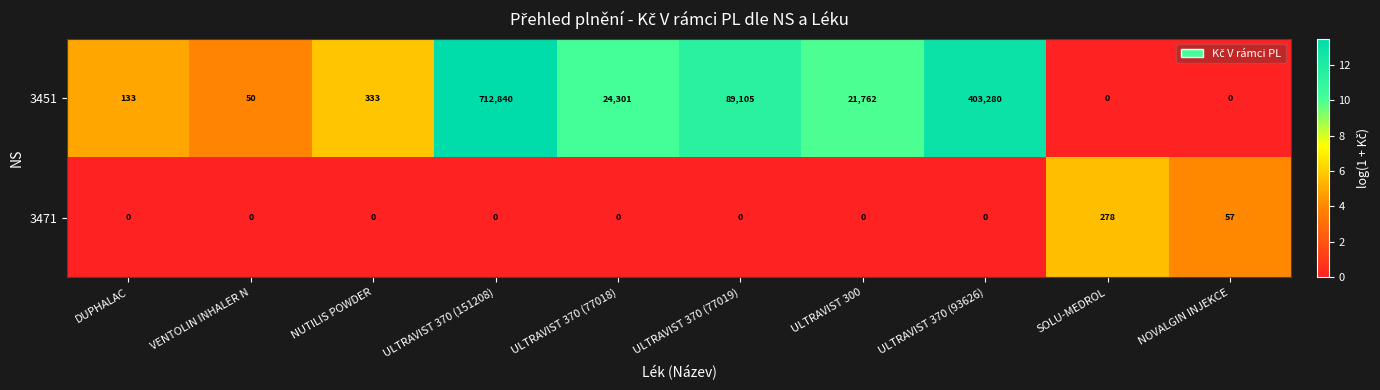

What is the maximum value shown in the chart?

712840